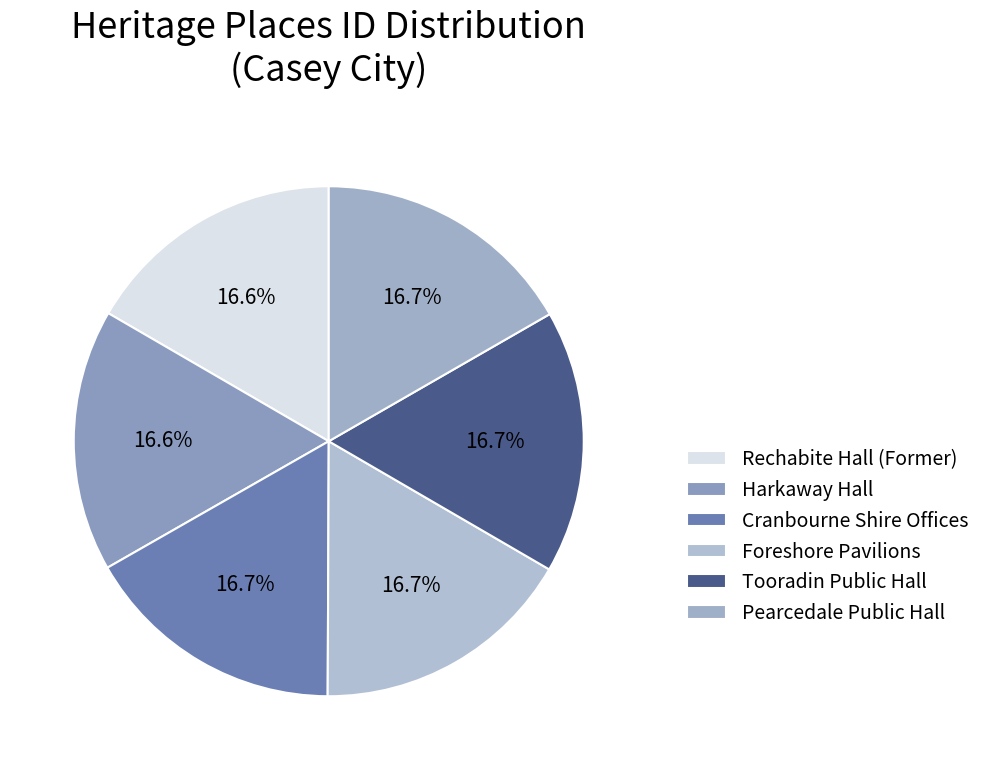

True or false: Tooradin Public Hall accounts for 29% of the total.

False